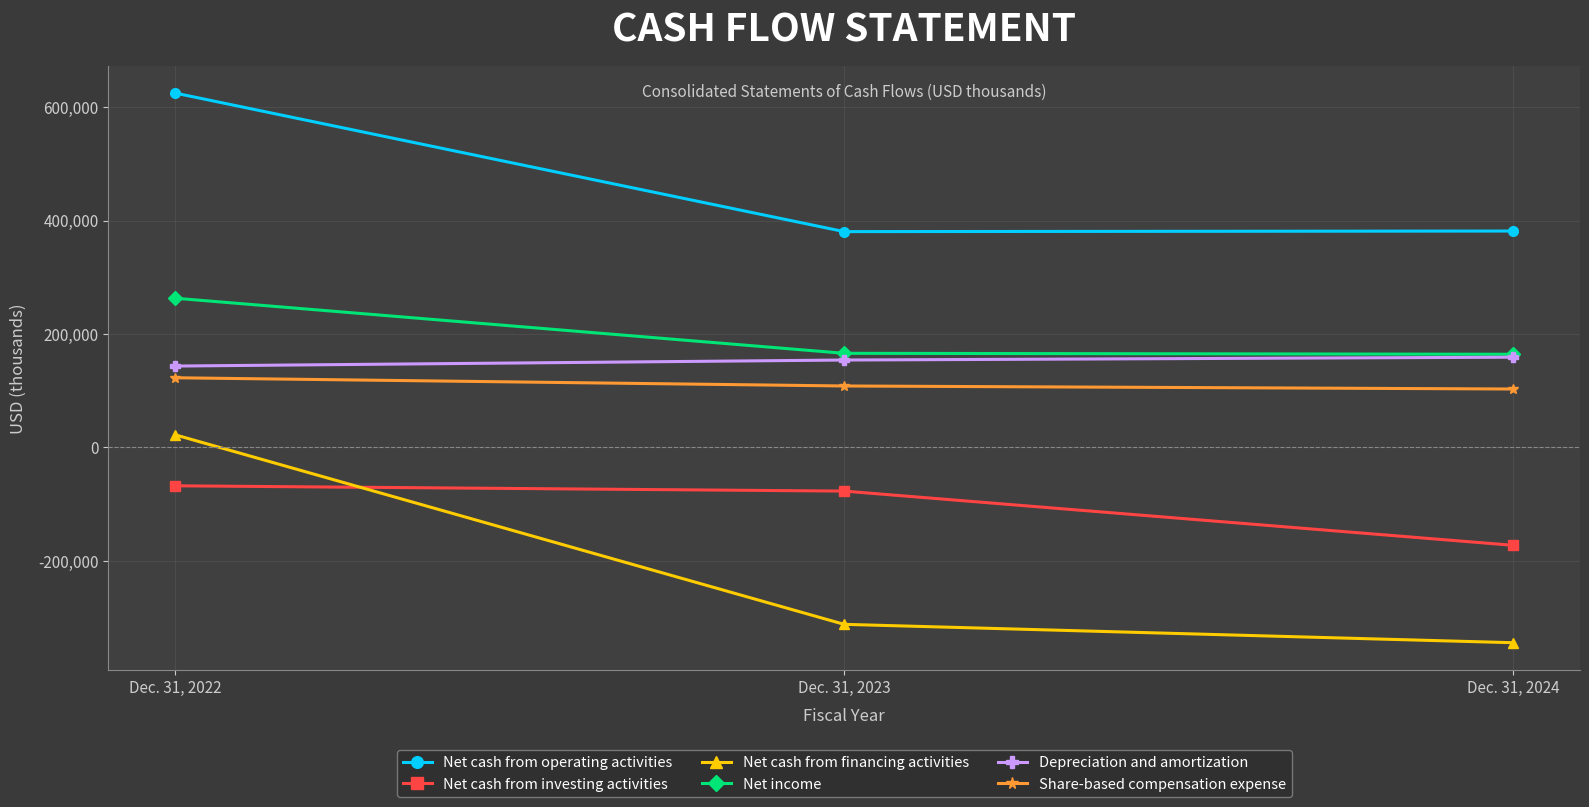

What is the sum of the Net cash from investing activities values at Dec. 31, 2023 and Dec. 31, 2022?

-144572